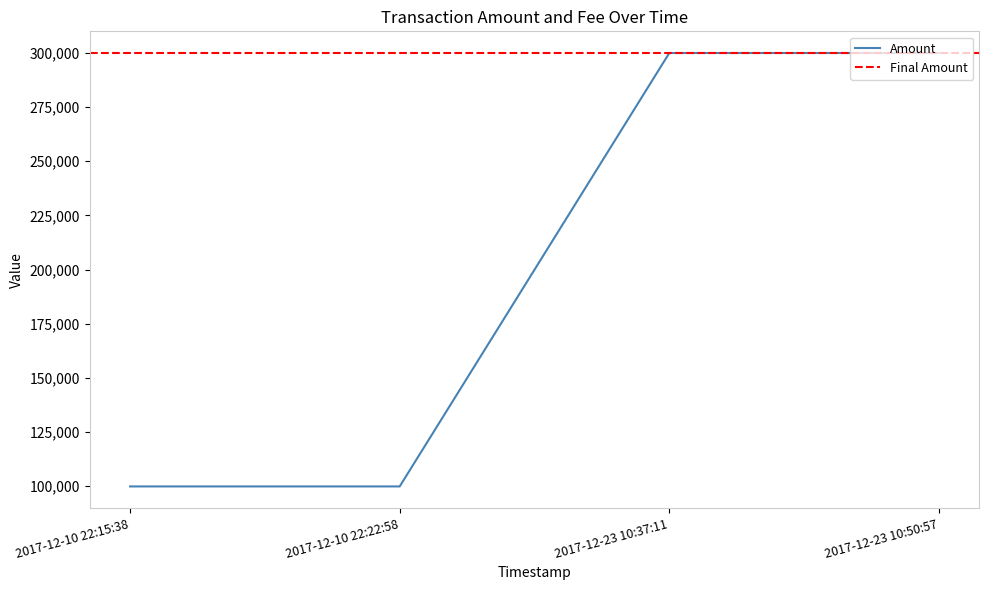

Which label corresponds to the smallest value in the chart?

2017-12-10 22:15:38